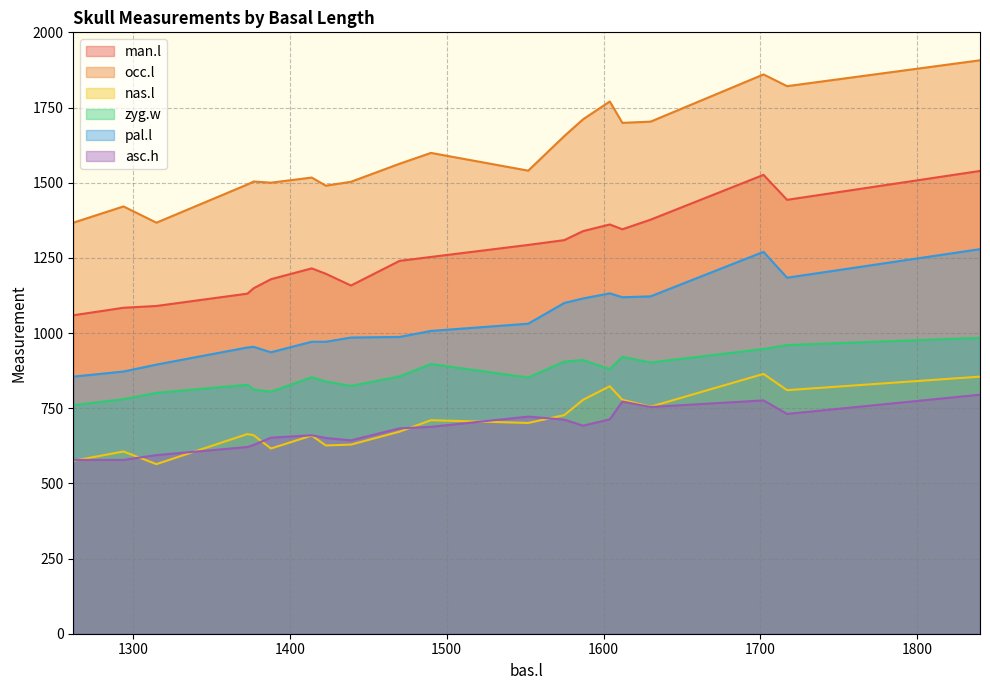

Read the nas.l value at 1294.

606